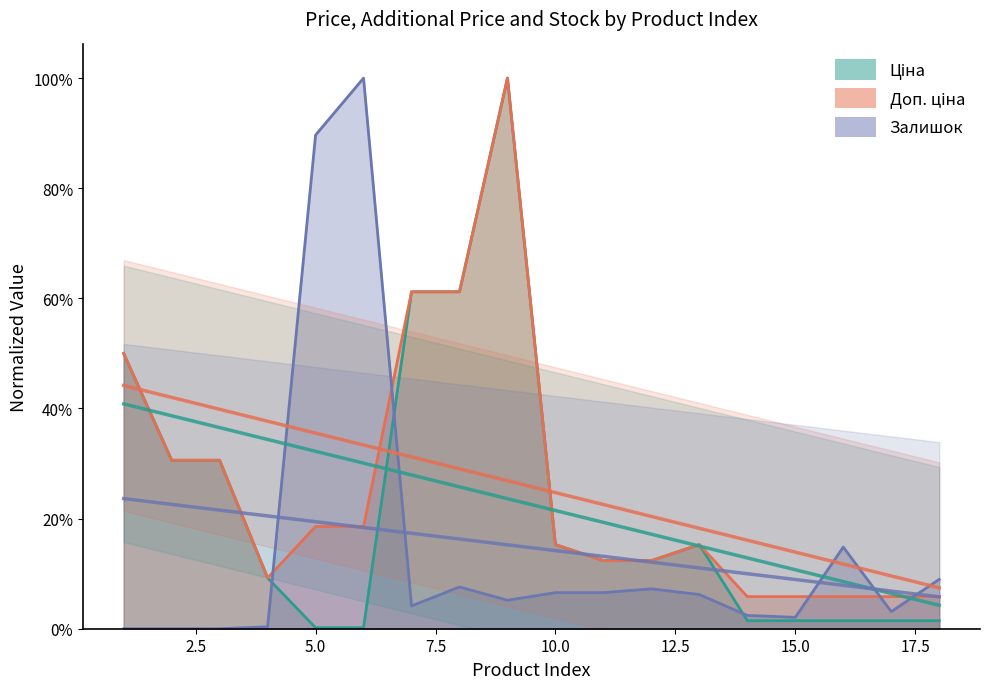

How many values in the Залишок series exceed 0?

15